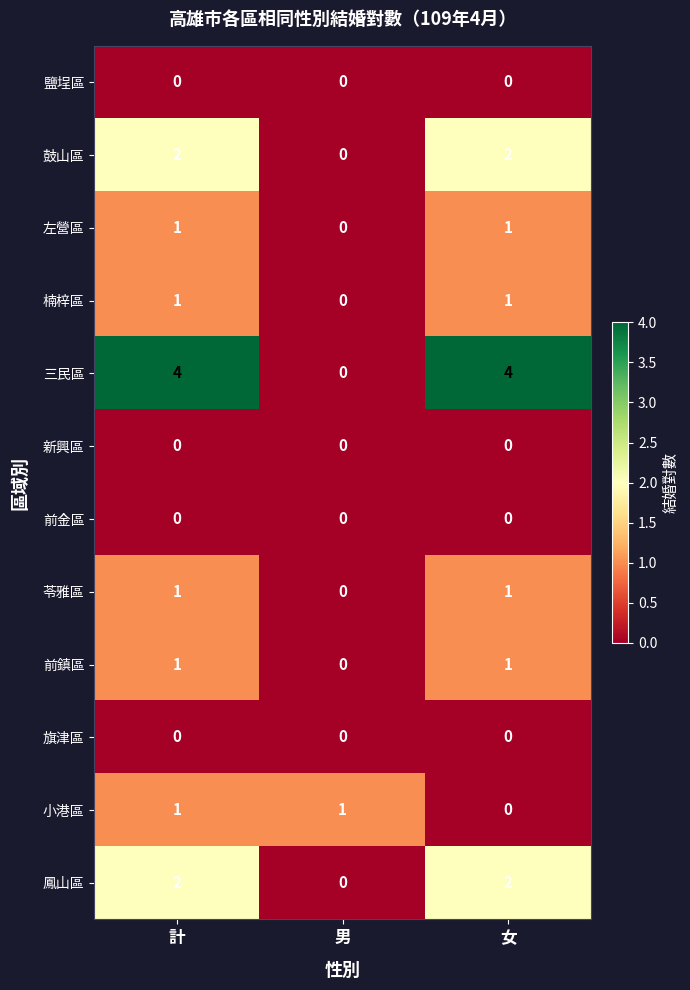

What is the greatest value displayed?

4